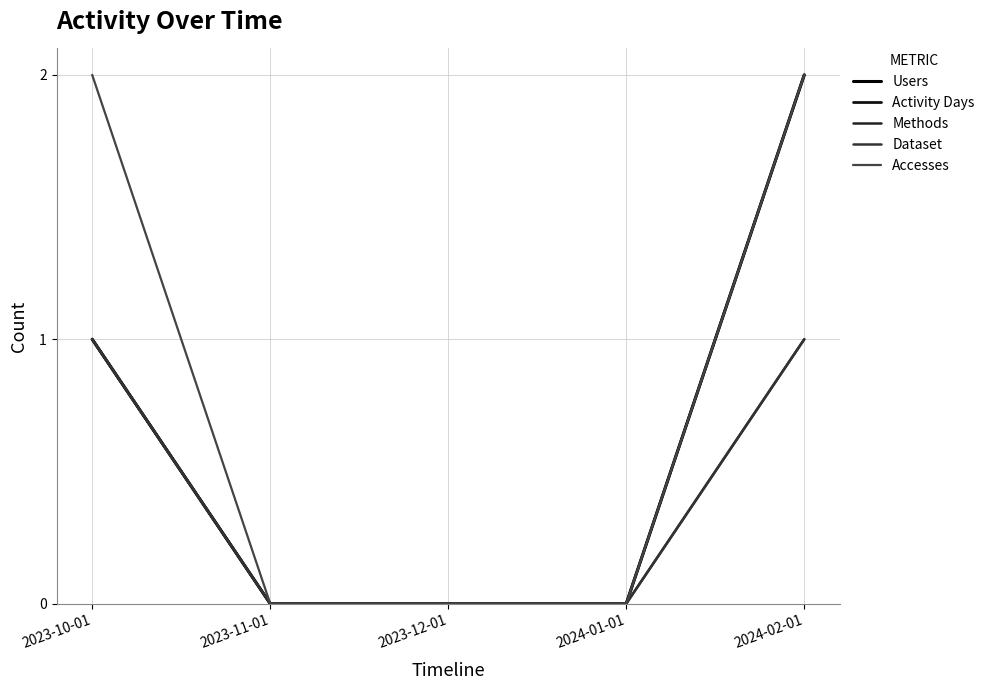

The value of Activity Days at 2023-12-01 is 0. True or false?

True